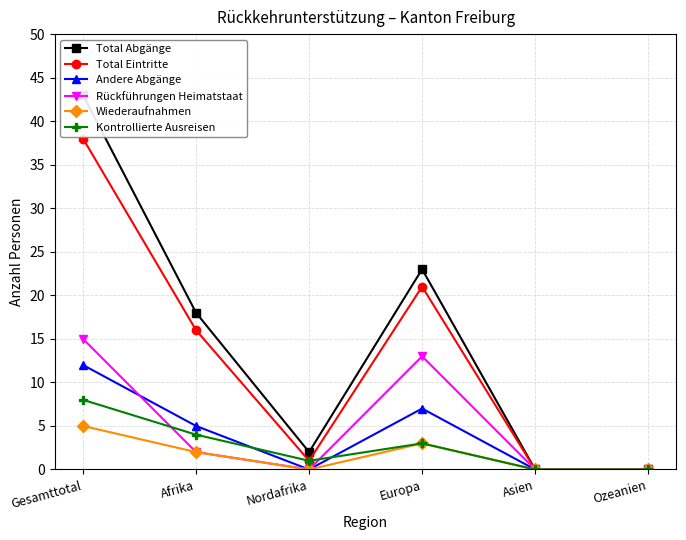

True or false: Total Eintritte has a value of -14 at Ozeanien.

False